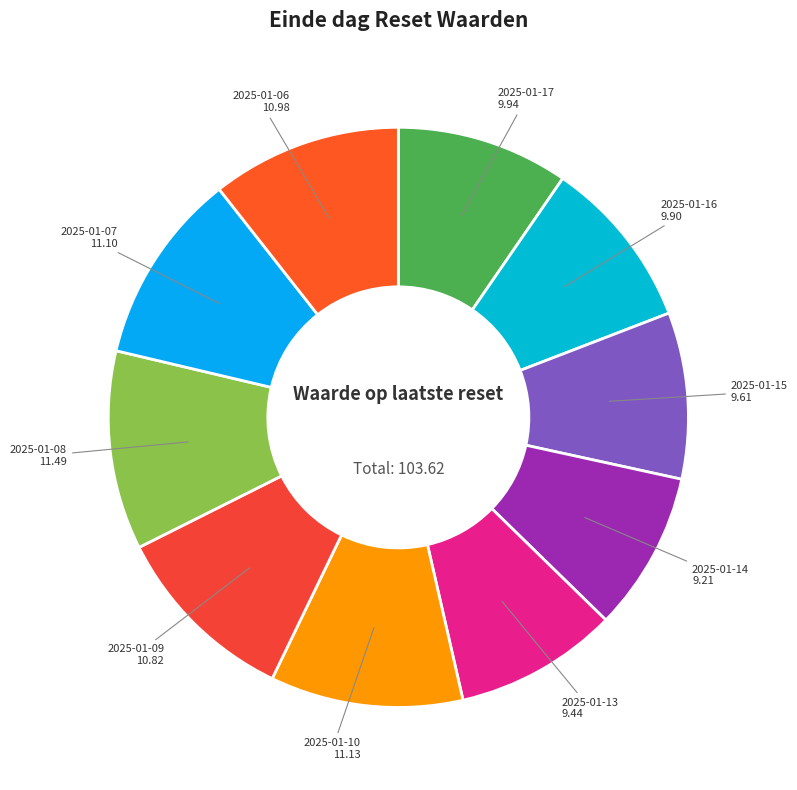

Does any single category account for the majority?

No